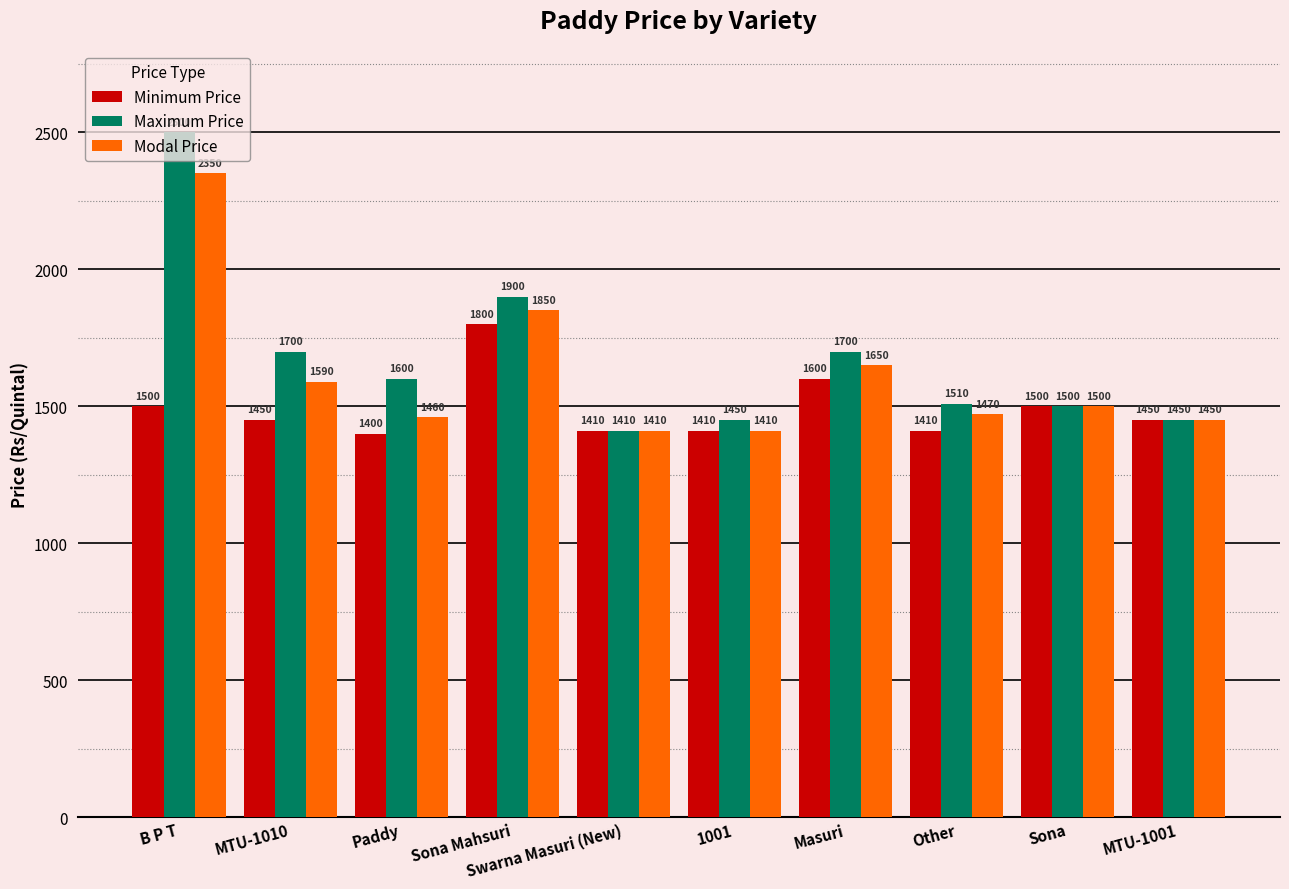

What position from the left is Sona?

9